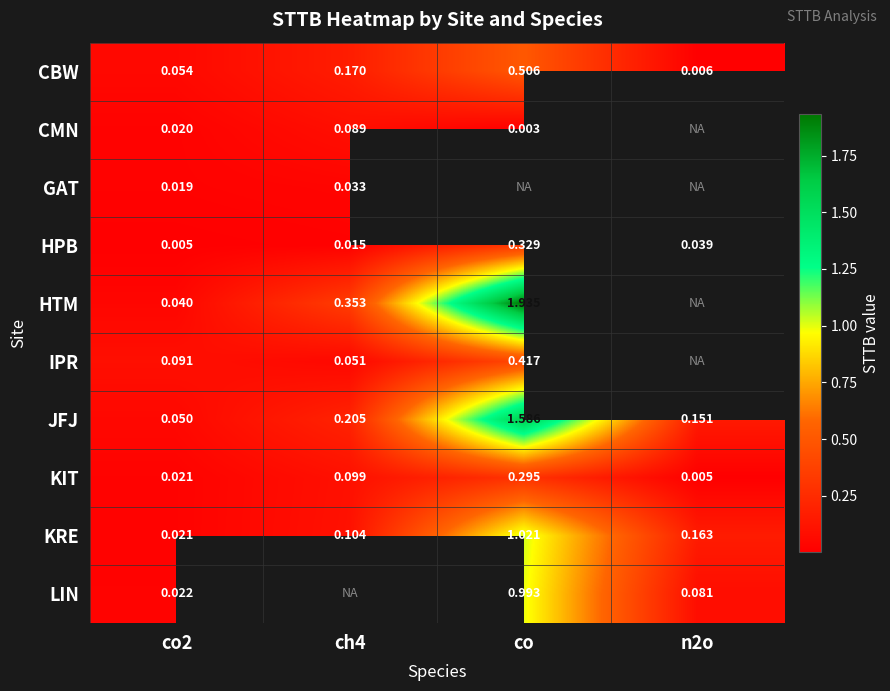

Which series has the largest range (max minus min)?

HTM